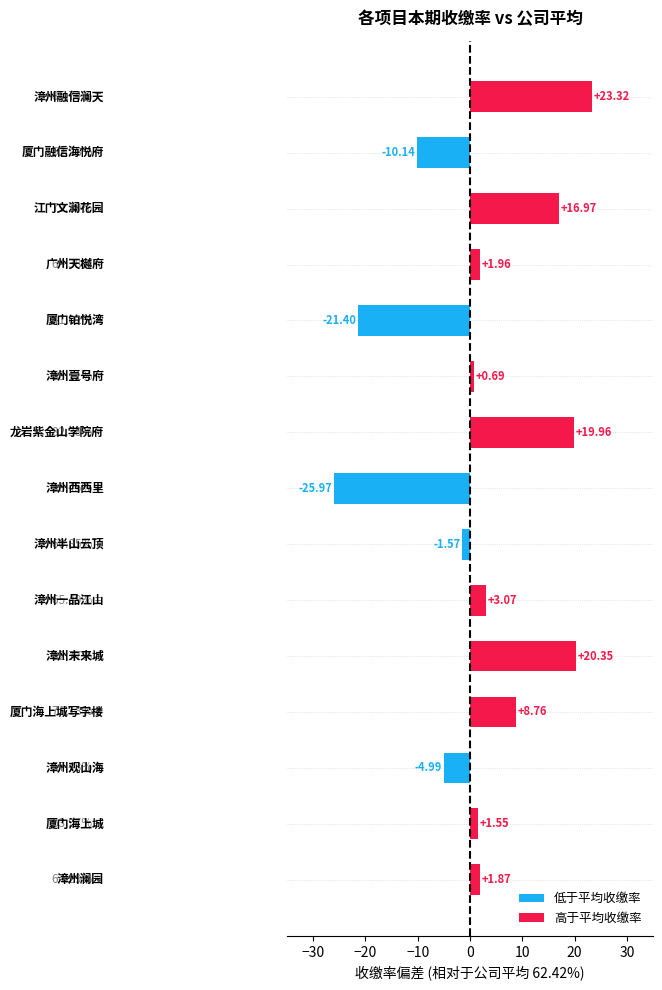

What is the sum of all values?

34.4